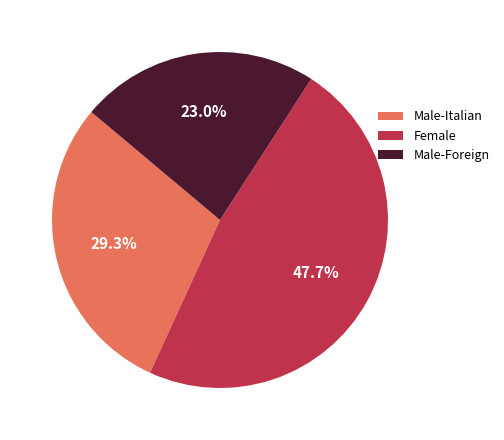

What is the smallest slice in the pie chart?

Male-Foreign